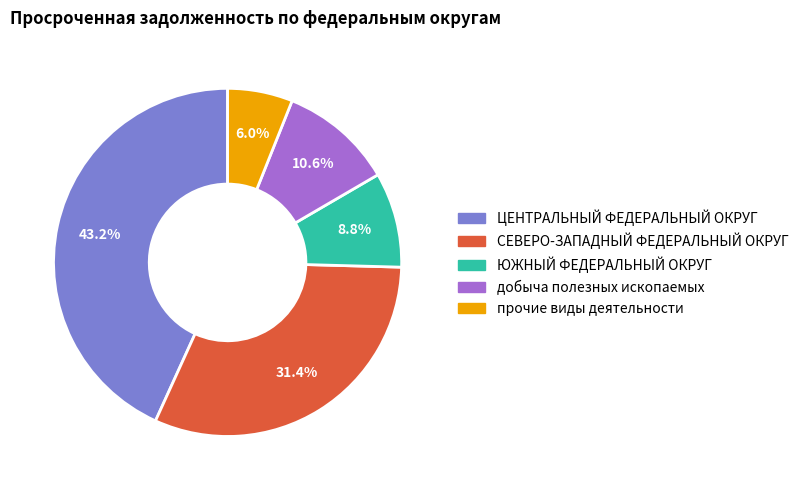

To the nearest percent, what is the difference between the СЕВЕРО-ЗАПАДНЫЙ ФЕДЕРАЛЬНЫЙ ОКРУГ and прочие виды деятельности slice percentages?

25%